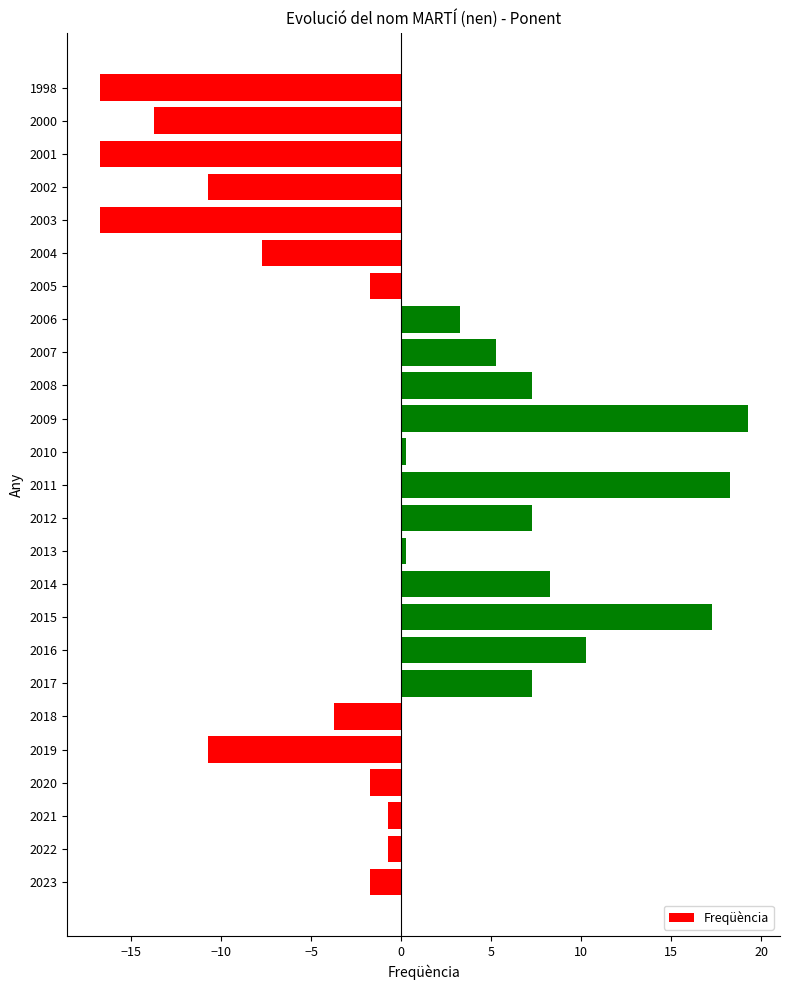

Reading bottom to top, extract all data points from this chart.

2023=-1.8	2022=-0.8	2021=-0.8	2020=-1.8	2019=-10.8	2018=-3.8	2017=7.2	2016=10.2	2015=17.2	2014=8.2	2013=0.2	2012=7.2	2011=18.2	2010=0.2	2009=19.2	2008=7.2	2007=5.2	2006=3.2	2005=-1.8	2004=-7.8	2003=-16.8	2002=-10.8	2001=-16.8	2000=-13.8	1998=-16.8